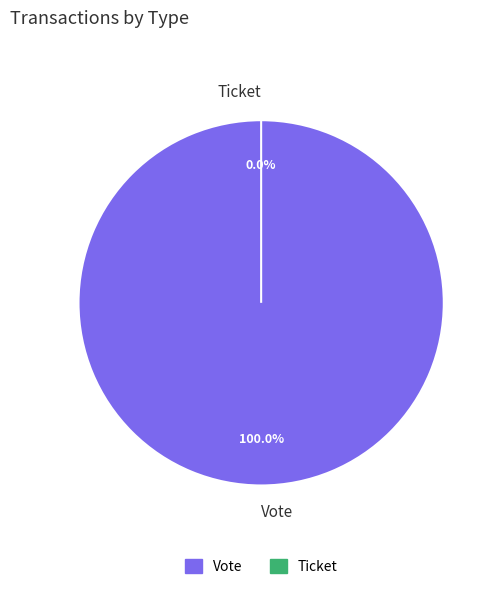

To the nearest percent, what percentage of the pie is Vote?

100%